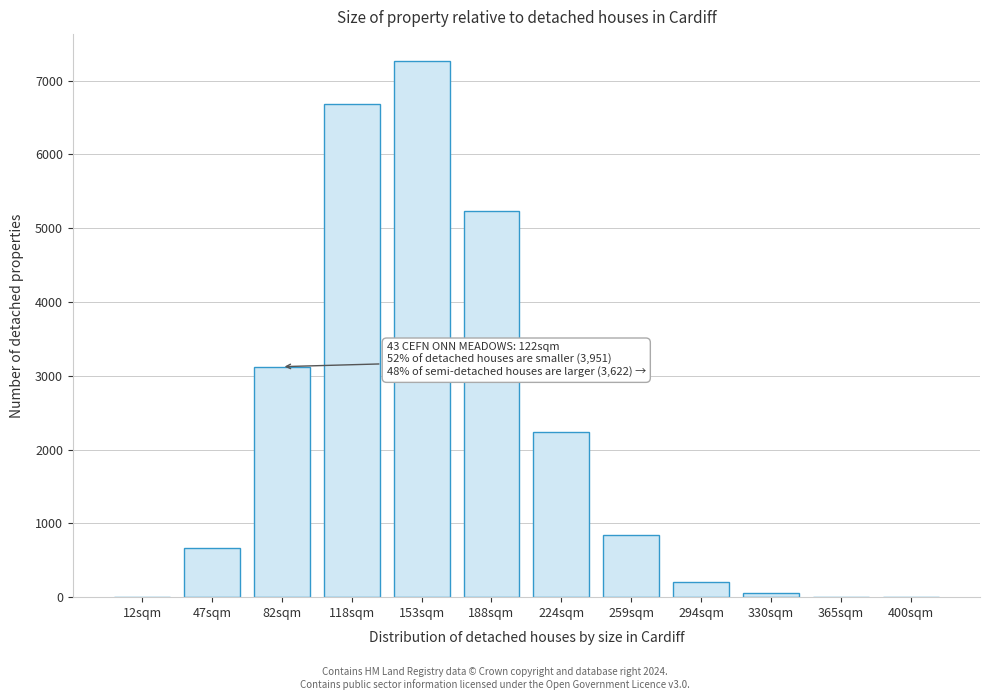

What is the sum of all values?

26335